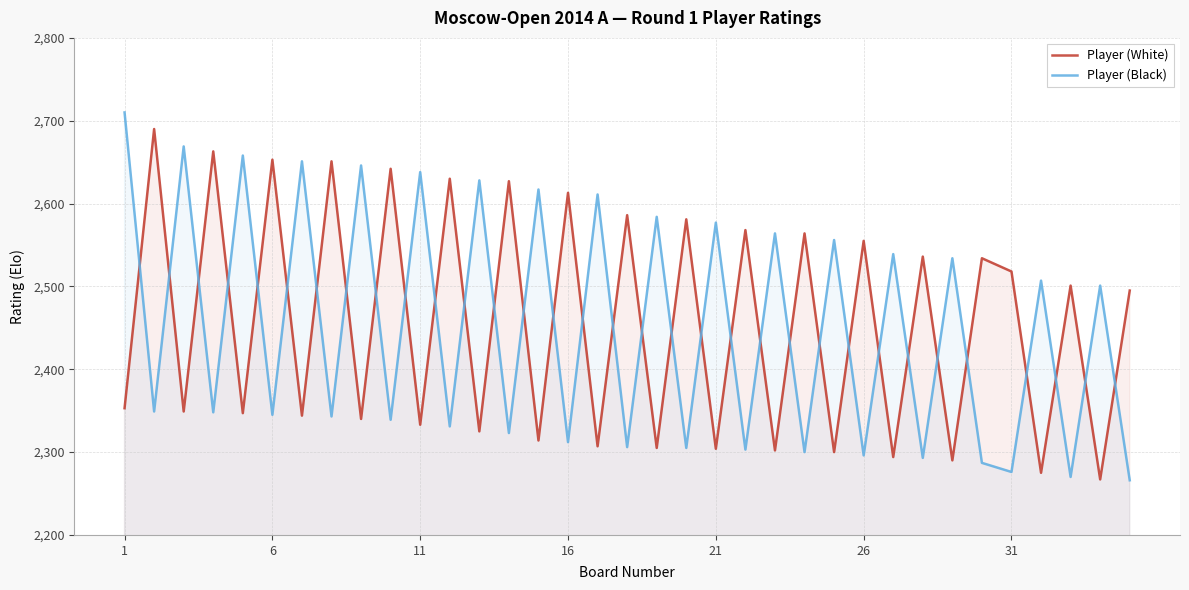

Rank the series at 16 from lowest to highest value.

Player (Black), Player (White)